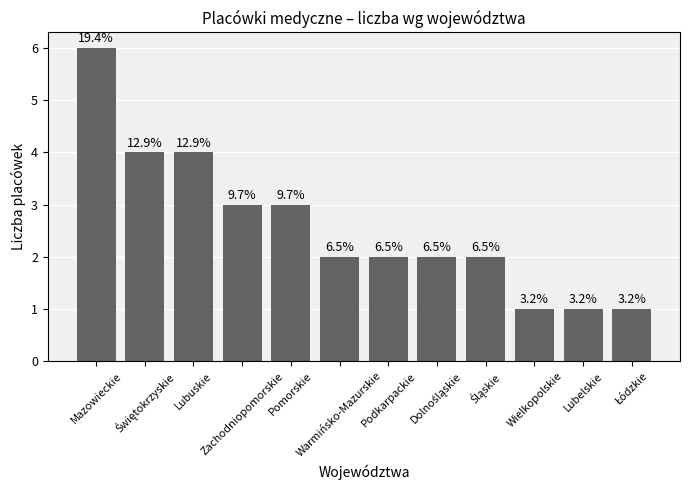

What is the label of the 8th bar from the left?

Dolnośląskie